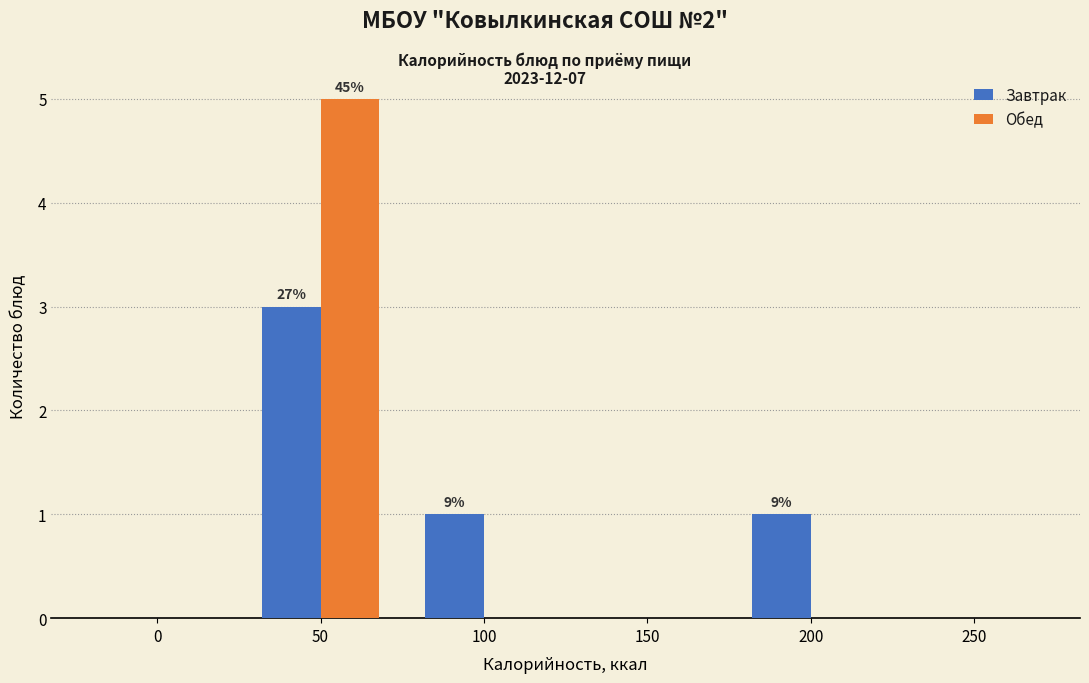

Reading left to right, what are all the values shown in this chart?

Завтрак: 0=0	50=3	100=1	150=0	200=1	250=0
Обед: 0=0	50=5	100=0	150=0	200=0	250=0